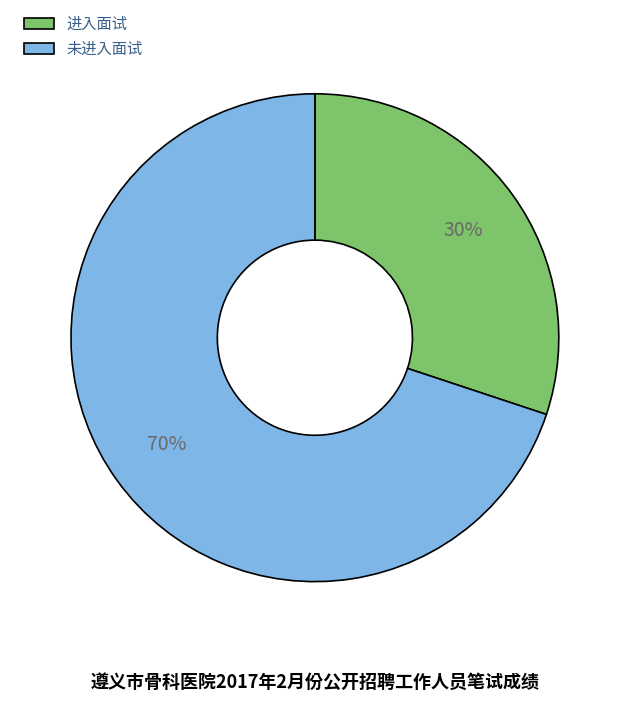

To the nearest percent, what is the difference between the largest and smallest slice percentages?

40%